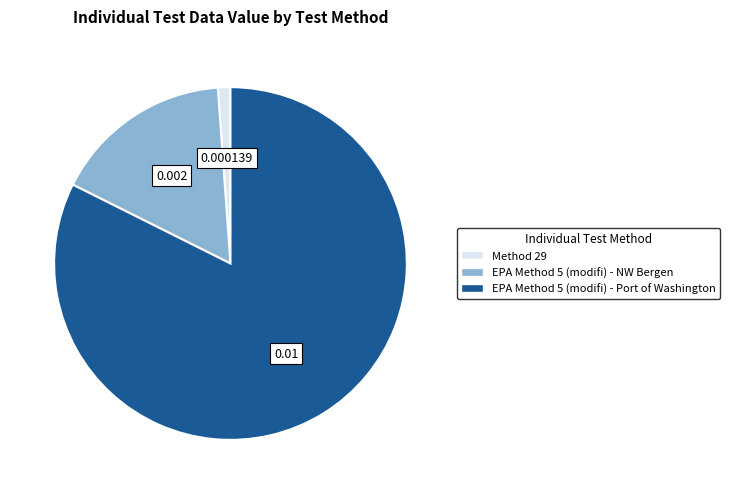

Does any single category account for the majority?

Yes